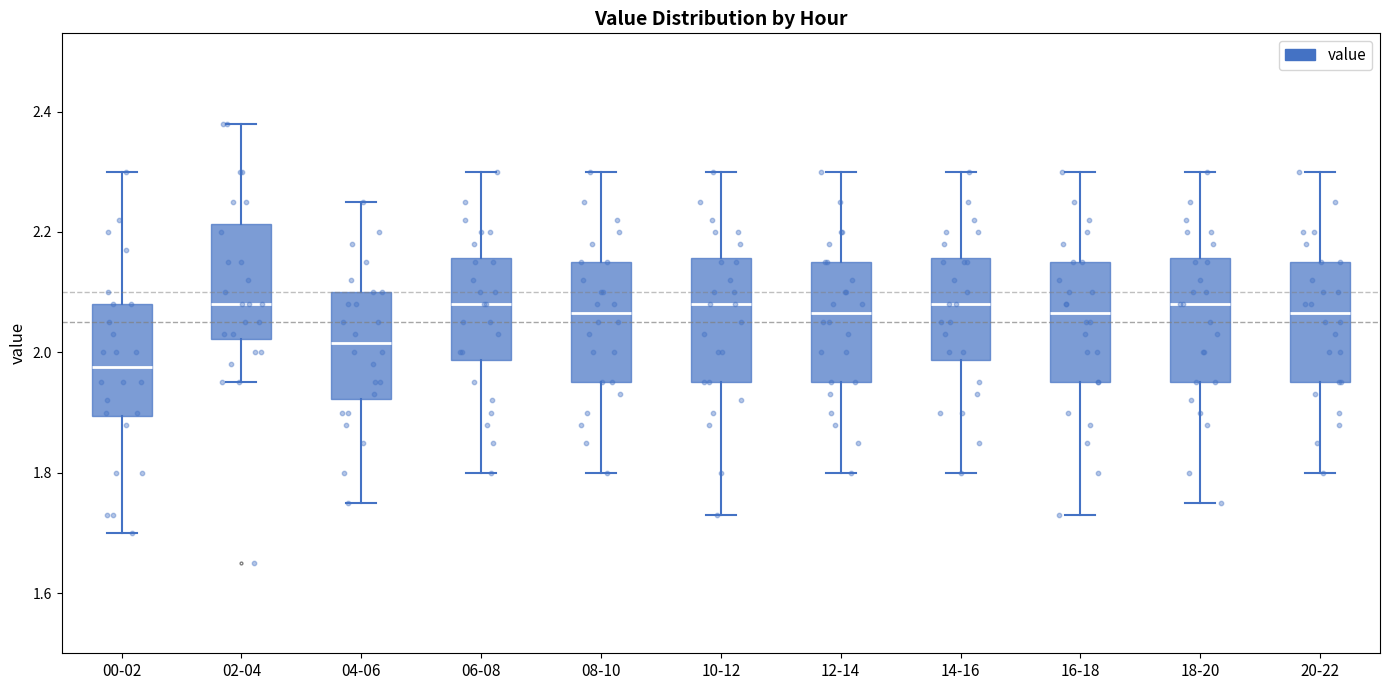

Reading left to right, transcribe this box plot: for each box, give where its median line is, the range the box spans, and where its two whiskers end, as read against the y-axis. The values are not printed on the chart, so give them approximately, as read against the axis.

00-02: median 1.98, box 1.90 to 2.08, whiskers 1.70 to 2.30
02-04: median 2.08, box 2.02 to 2.22, whiskers 1.96 to 2.38
04-06: median 2.02, box 1.92 to 2.10, whiskers 1.76 to 2.26
06-08: median 2.08, box 1.98 to 2.16, whiskers 1.80 to 2.30
08-10: median 2.06, box 1.96 to 2.16, whiskers 1.80 to 2.30
10-12: median 2.08, box 1.96 to 2.16, whiskers 1.74 to 2.30
12-14: median 2.06, box 1.96 to 2.16, whiskers 1.80 to 2.30
14-16: median 2.08, box 1.98 to 2.16, whiskers 1.80 to 2.30
16-18: median 2.06, box 1.96 to 2.16, whiskers 1.74 to 2.30
18-20: median 2.08, box 1.96 to 2.16, whiskers 1.76 to 2.30
20-22: median 2.06, box 1.96 to 2.16, whiskers 1.80 to 2.30